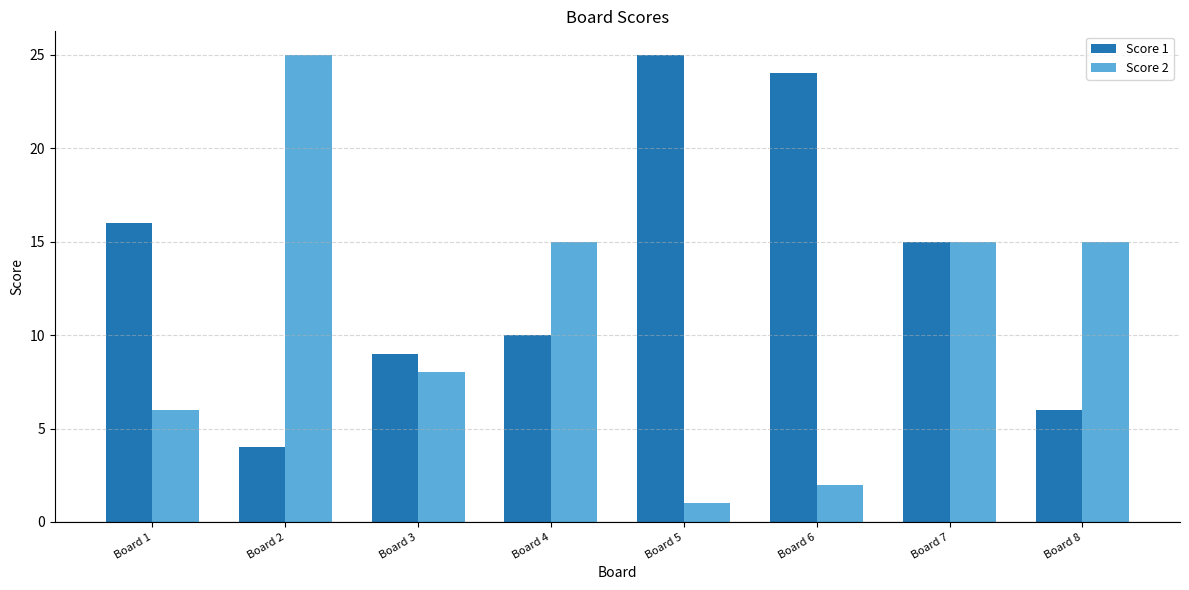

Is the value of Score 1 at Board 8 greater than the value of Score 2 at Board 4?

No